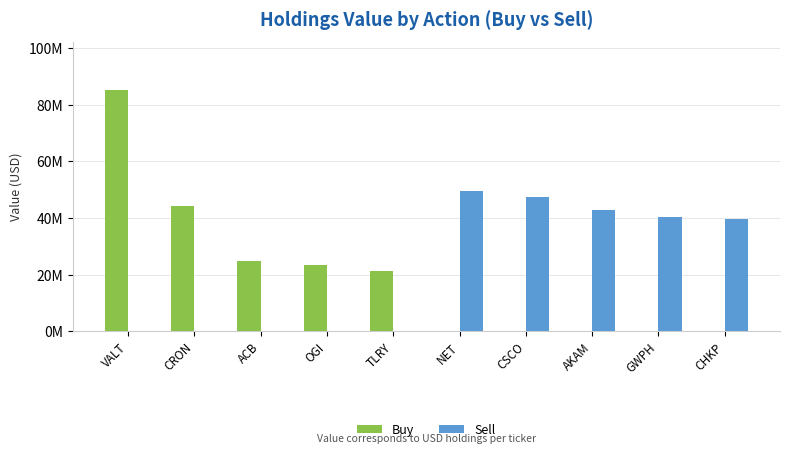

What are all the series names shown in the legend?

Buy, Sell